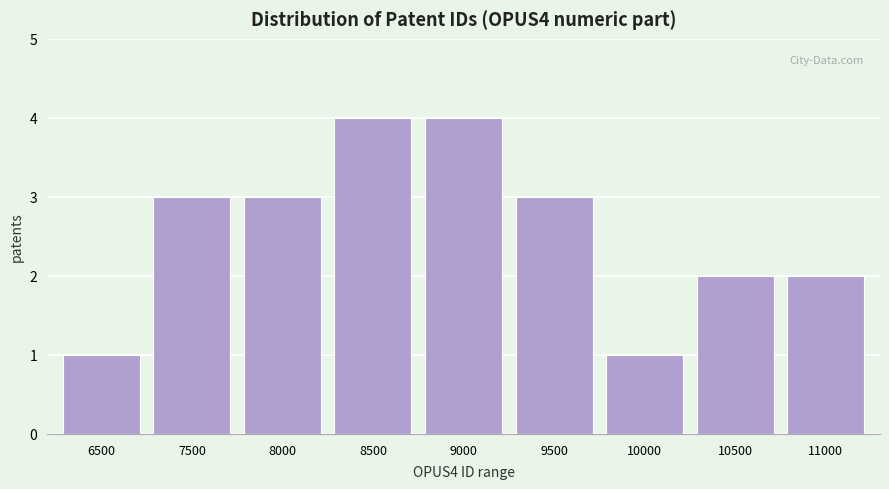

Reading left to right, what are all the values shown in this chart?

1	3	3	4	4	3	1	2	2